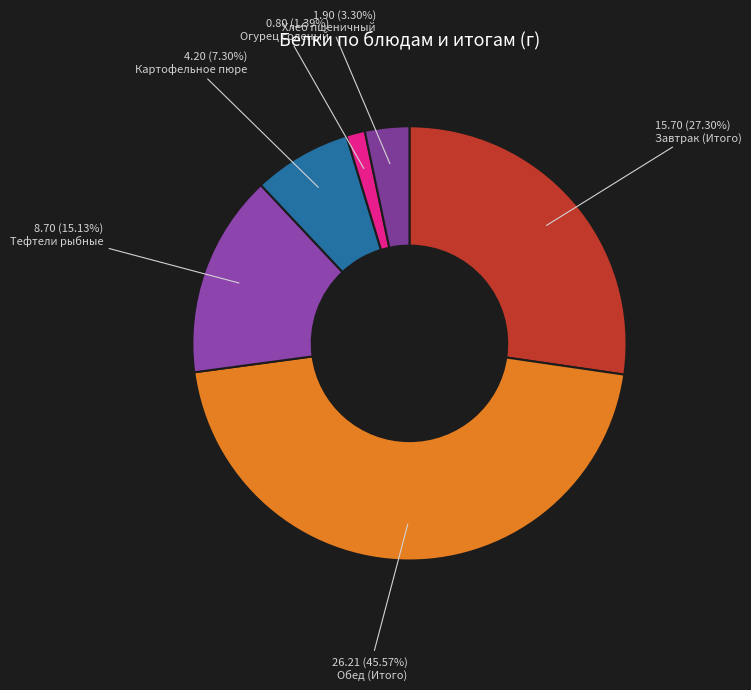

How much of the chart is everything except Хлеб пшеничный?

96.7%